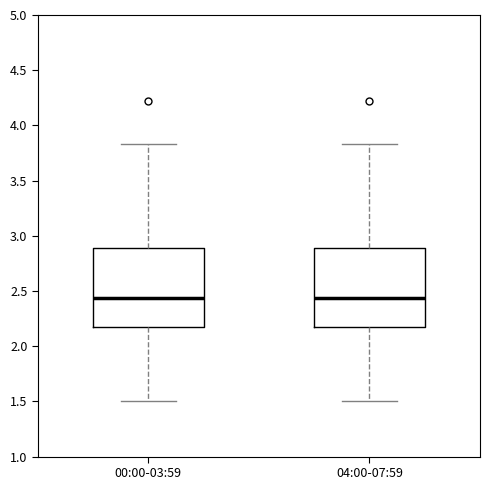

Reading left to right, read every box against the y-axis: the position of its median line, the range the box covers, and the ends of its whiskers. The values are not printed on the chart, so give them approximately, as read against the axis.

00:00-03:59: median 2.45, box 2.15 to 2.90, whiskers 1.50 to 3.85
04:00-07:59: median 2.45, box 2.15 to 2.90, whiskers 1.50 to 3.85